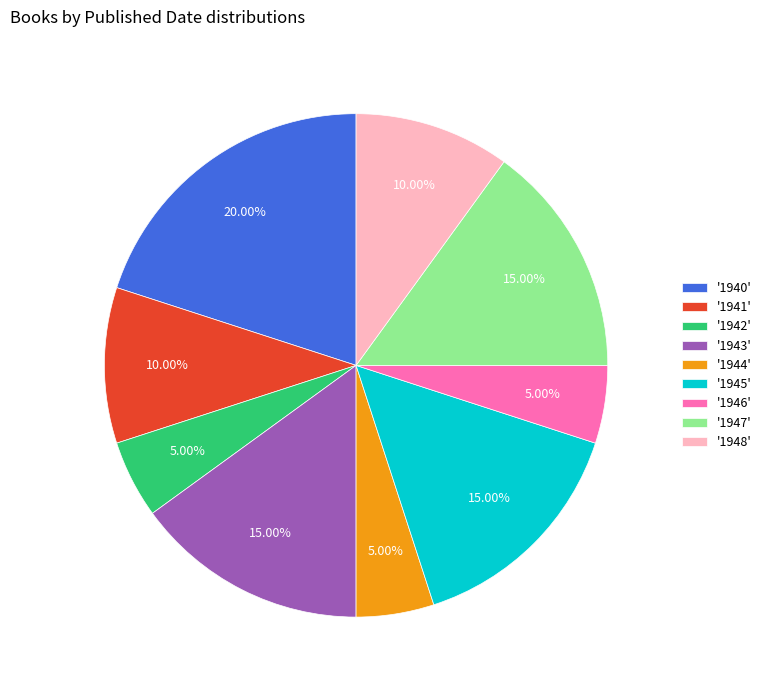

Do '1945' and '1948' together represent more than half of the pie?

No